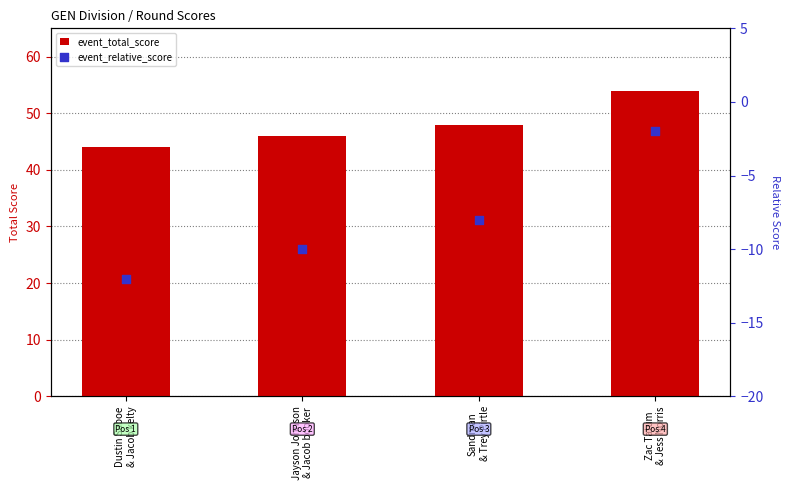

Is the value of event_relative_score at Dustin Saboe
& Jacob kelty greater than the value of event_total_score at Dustin Saboe
& Jacob kelty?

No